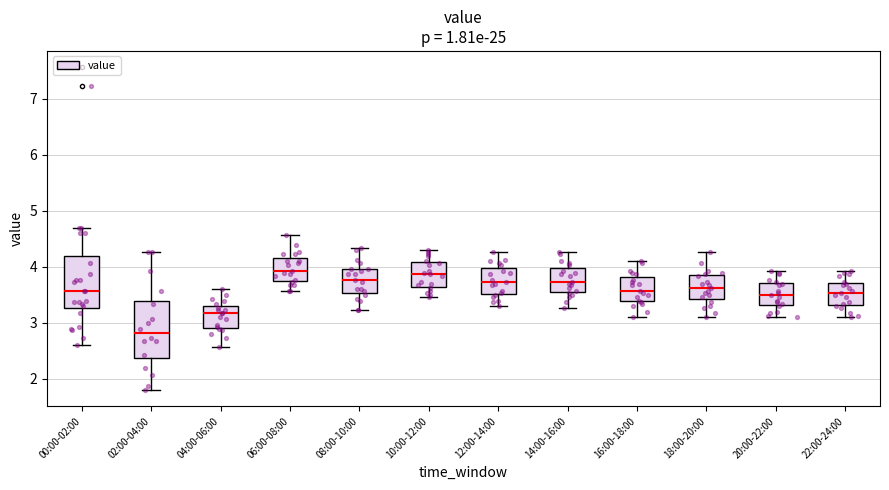

Where does the upper whisker of the box for 20:00-22:00 end on the y-axis? The values are not printed on the chart, so give them approximately, as read against the axis.

3.9